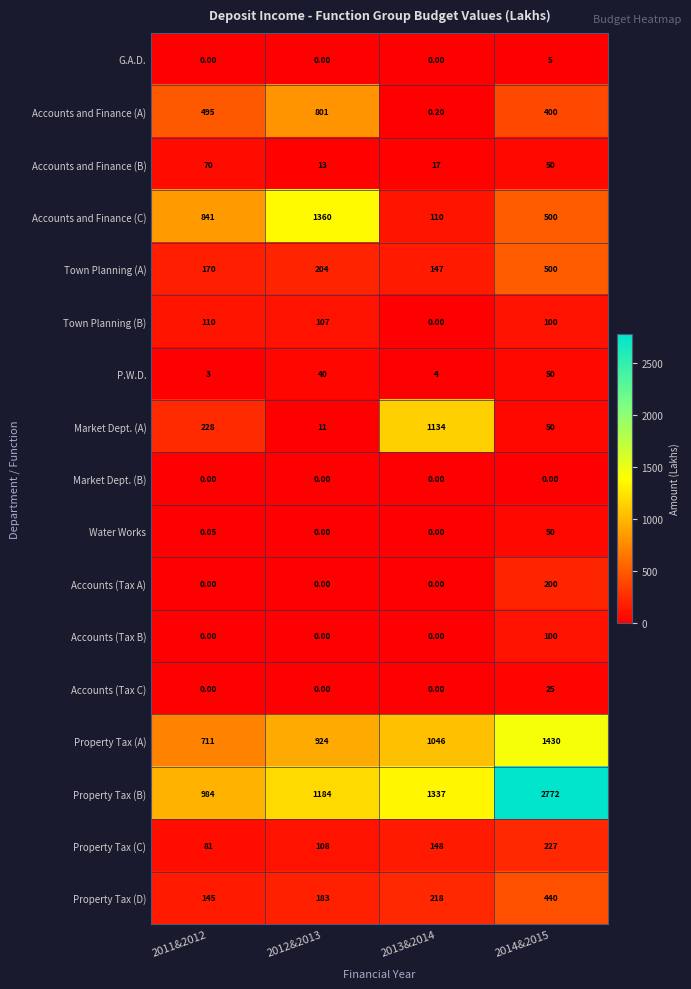

Is the value of Property Tax (C) at 2011&2012 greater than the value of Property Tax (B) at 2014&2015?

No